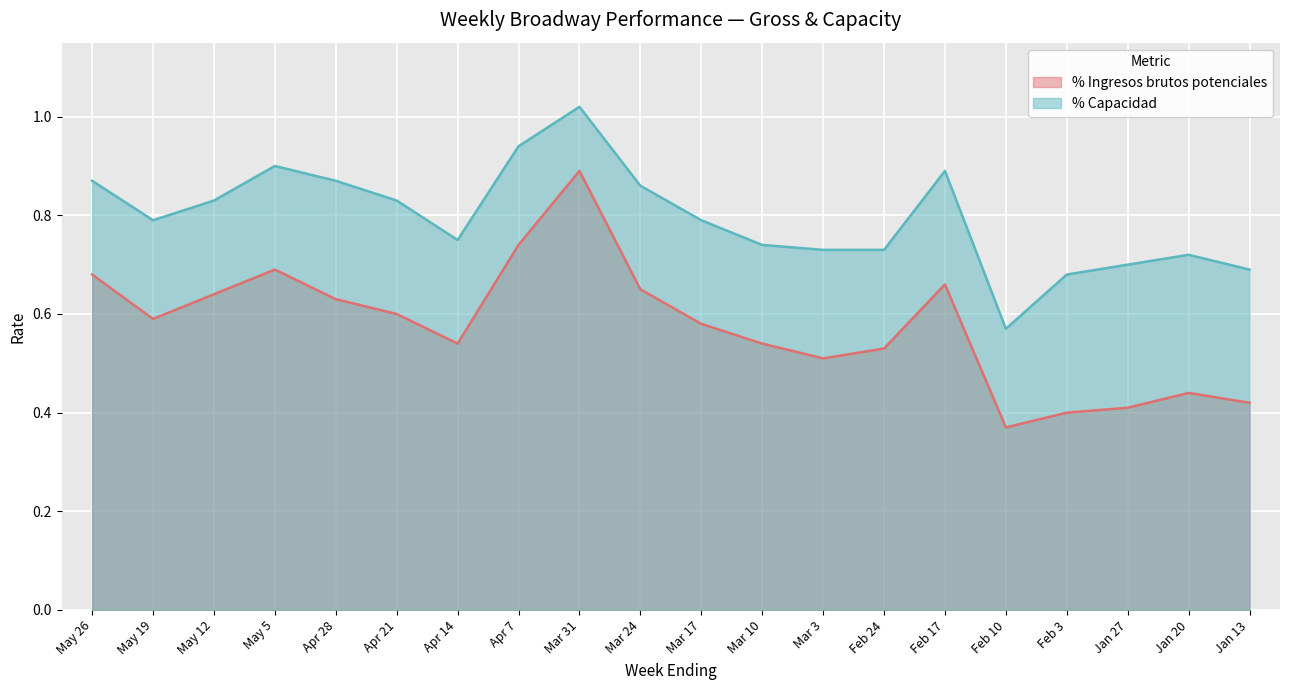

What is the value of the % Capacidad point at the 13th from the left?

0.7